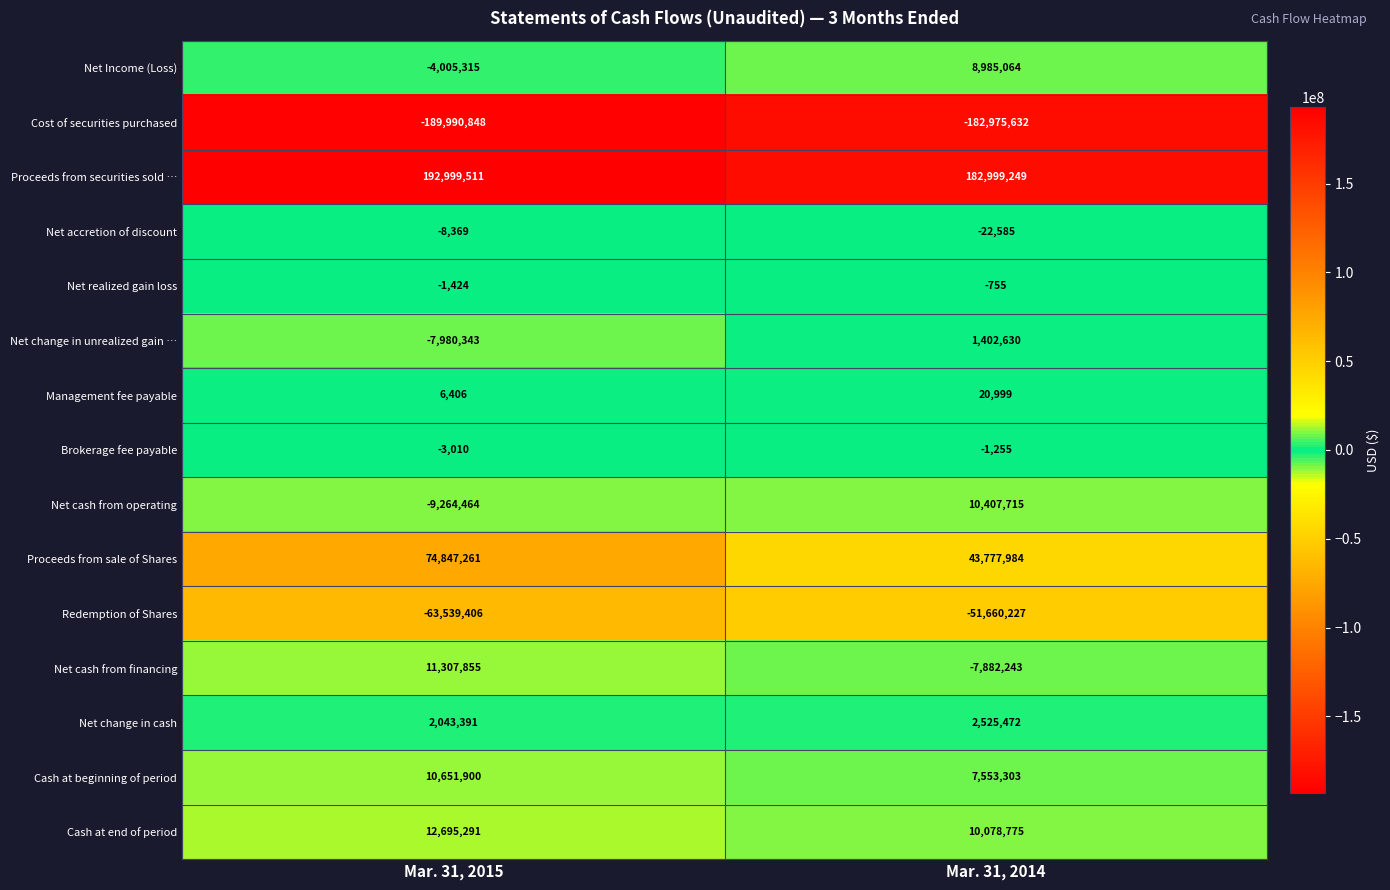

List the labels in order of Proceeds from sale of Shares value, largest first.

Mar. 31, 2015, Mar. 31, 2014